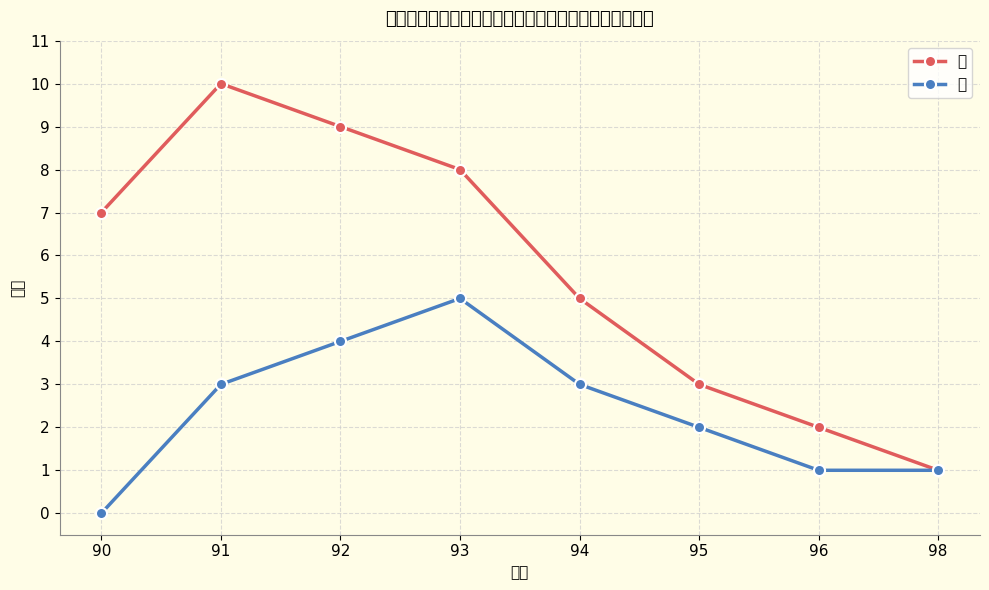

Count the number of categories in the chart.

8